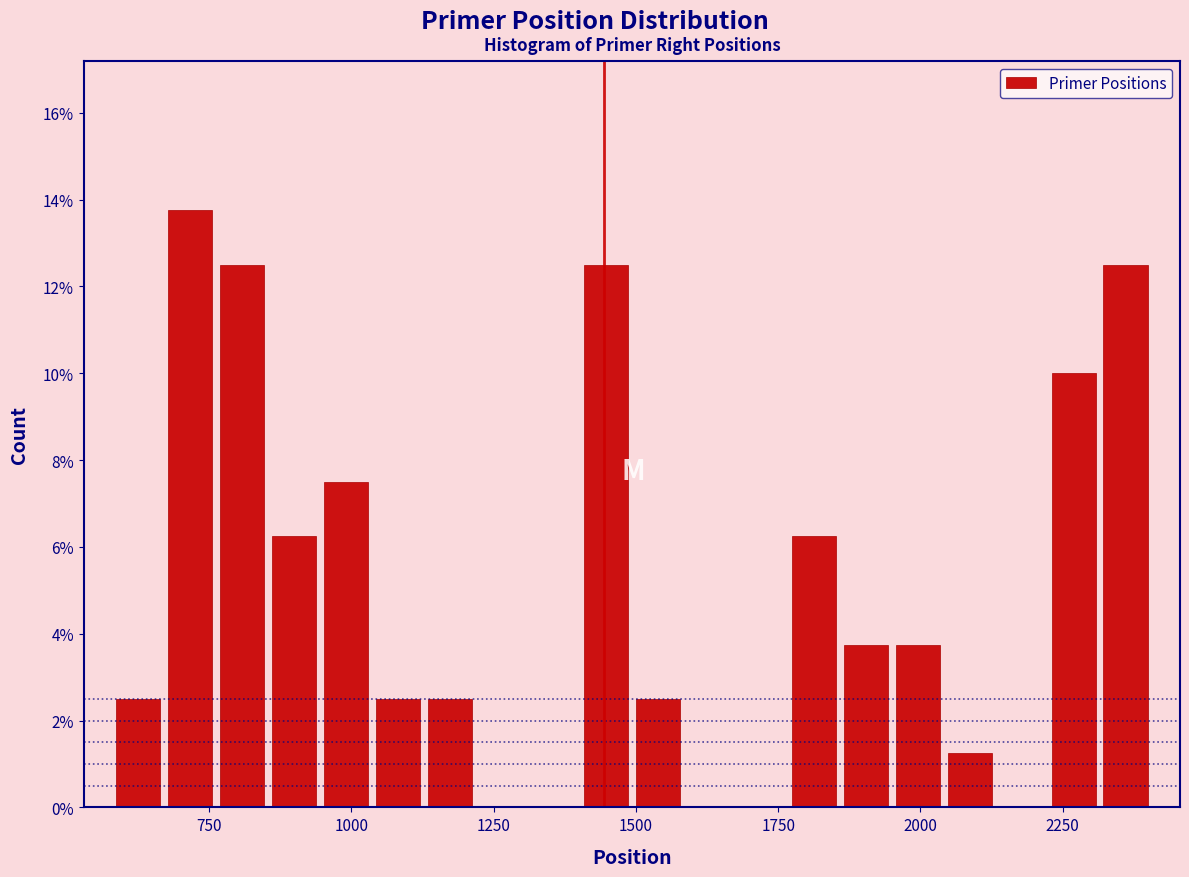

Around what value on the x-axis is the tallest bar? Give the approximate position of its centre, as read against the axis.

700